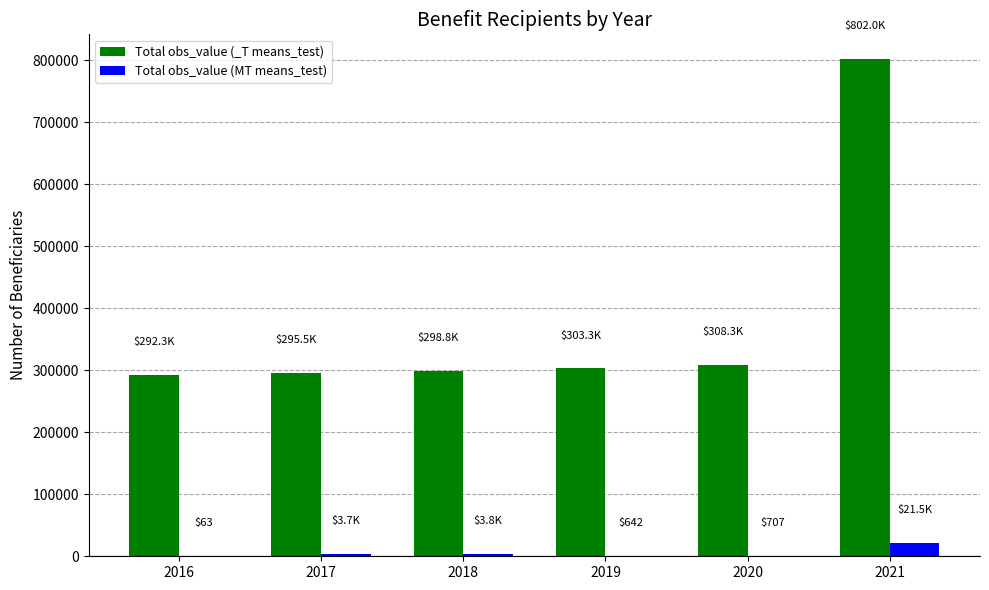

At which category is the sum across all series the highest?

2021